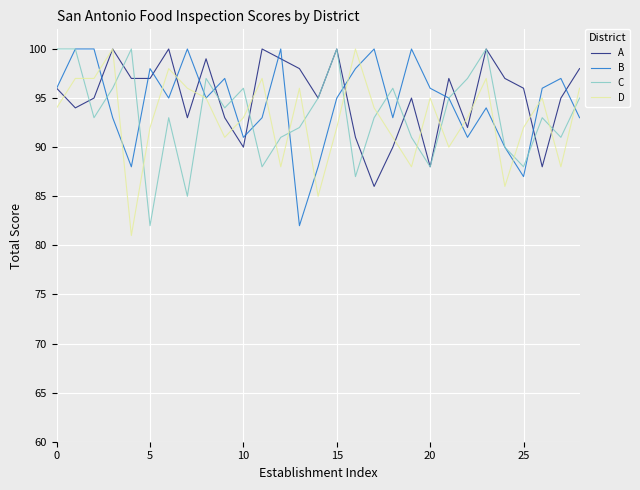

How many times do C and D cross each other?

15